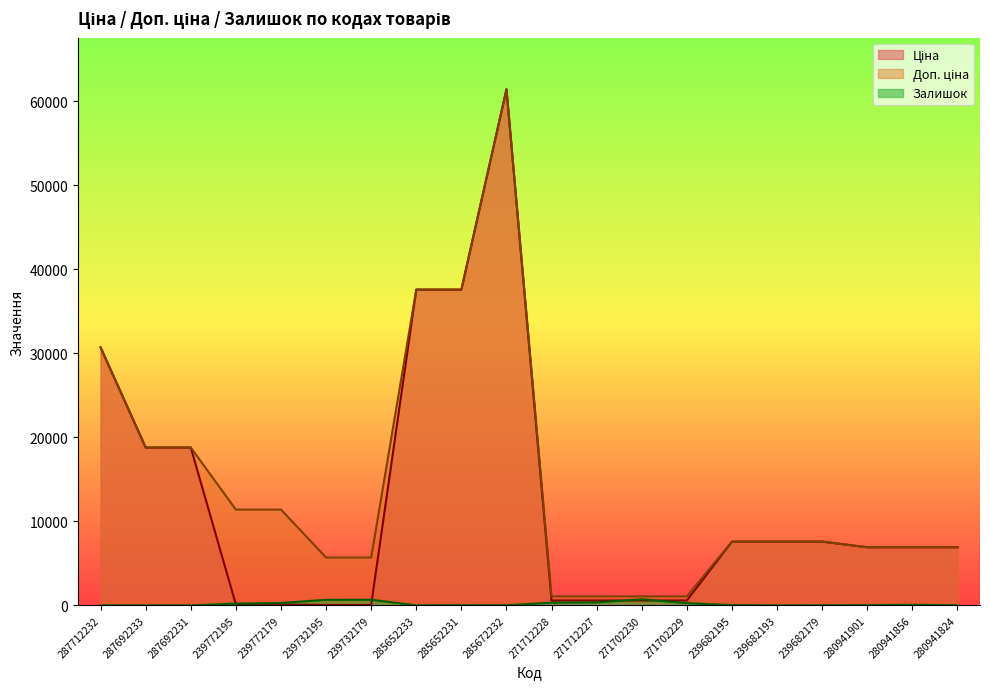

What is the maximum value for Доп. ціна?

61434.3